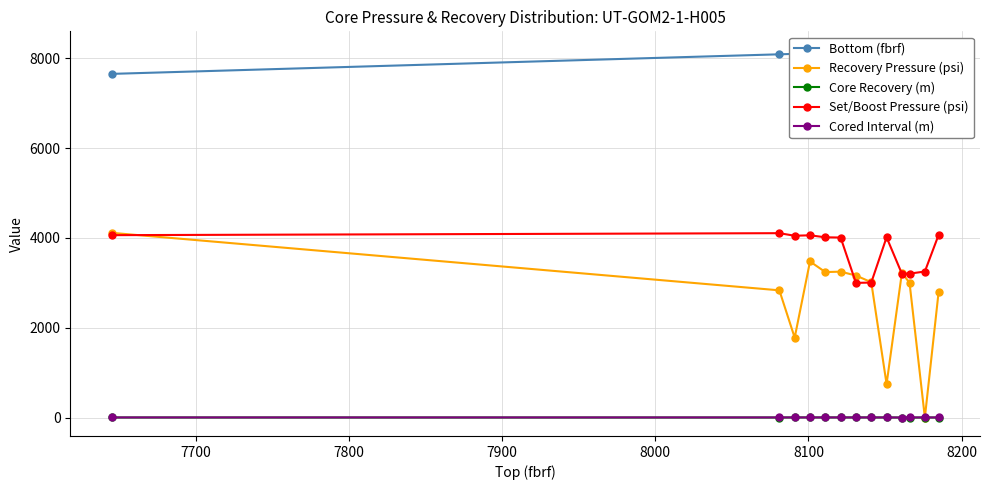

True or false: Core Recovery (m) has more than 1 interior local peaks.

True